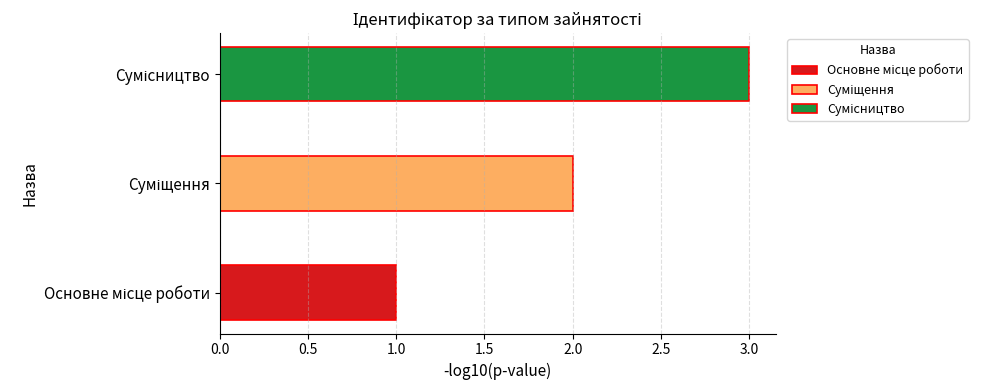

What is the difference between the maximum and minimum values?

2